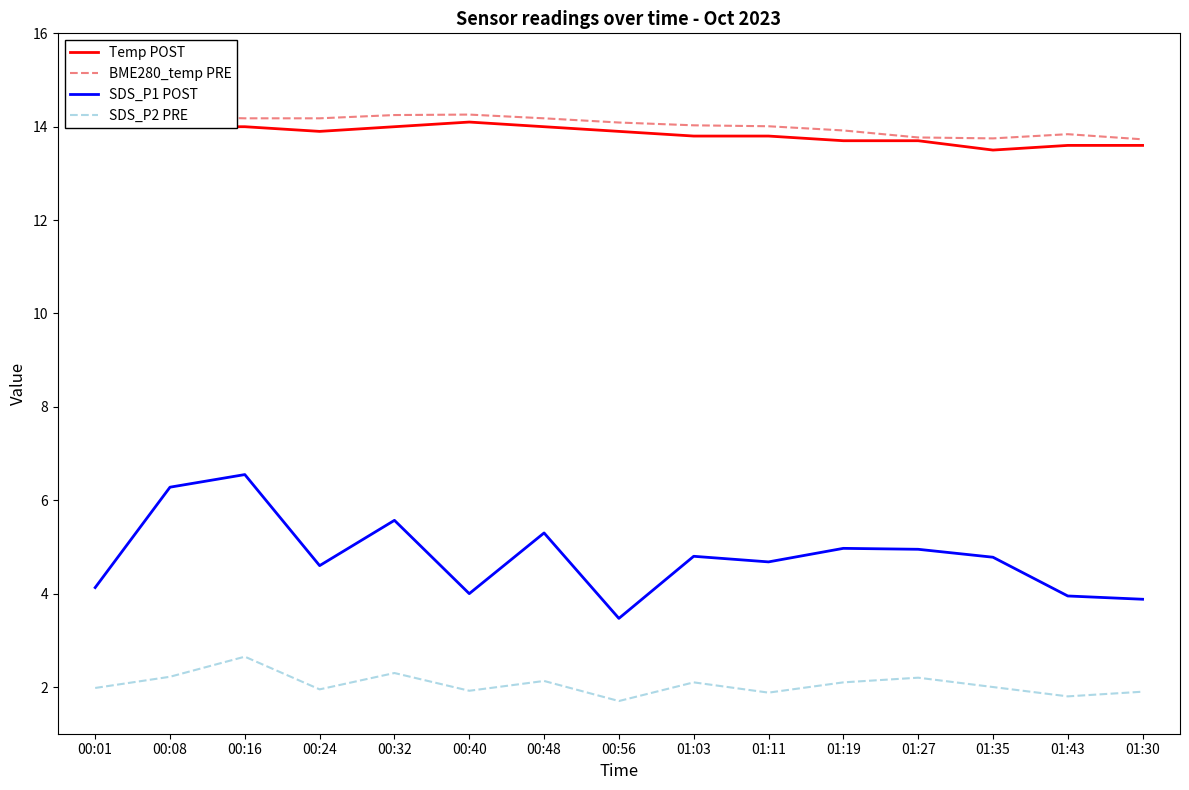

At 01:35, list the series in order from smallest to largest.

SDS_P2 PRE, SDS_P1 POST, Temp POST, BME280_temp PRE